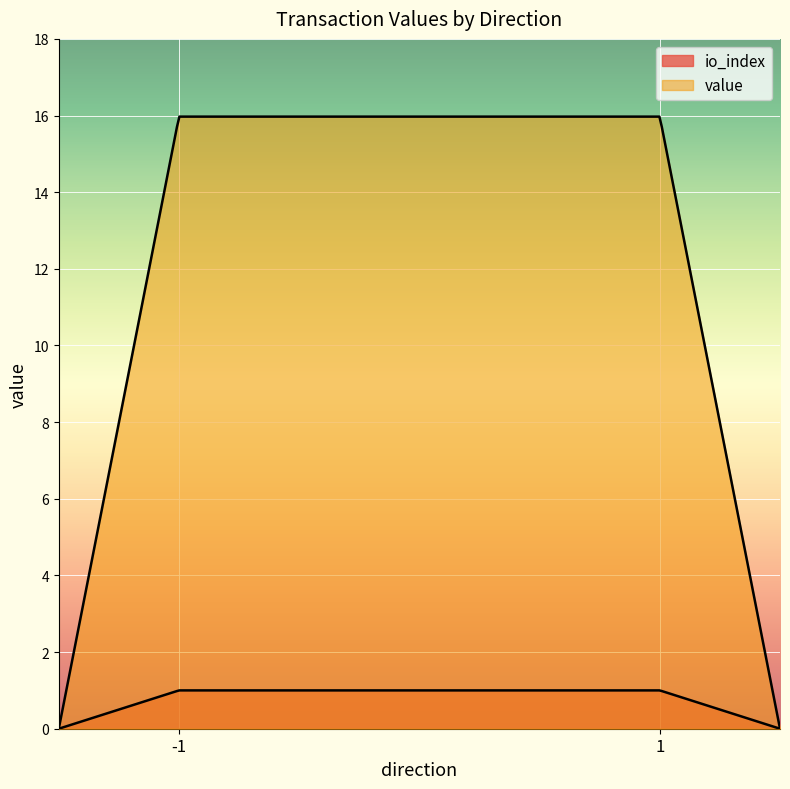

How many values in the value series exceed 15?

2